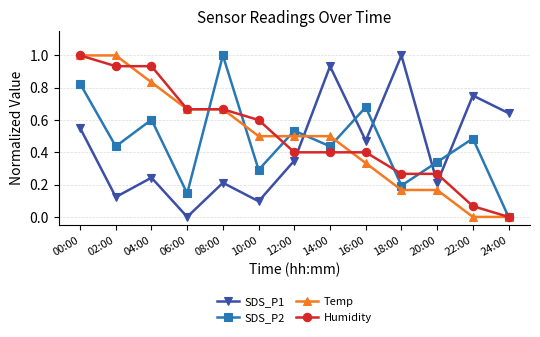

Does the chart display data point markers on the line(s)?

Yes